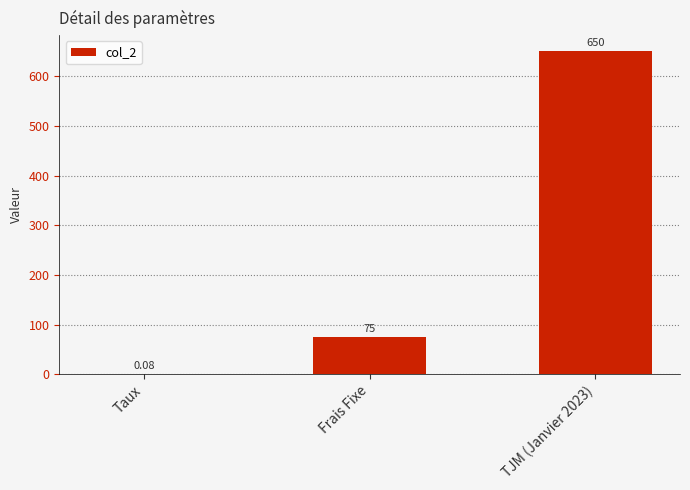

Approximately how many times larger is the value at TJM (Janvier 2023) compared to Frais Fixe?

8.7